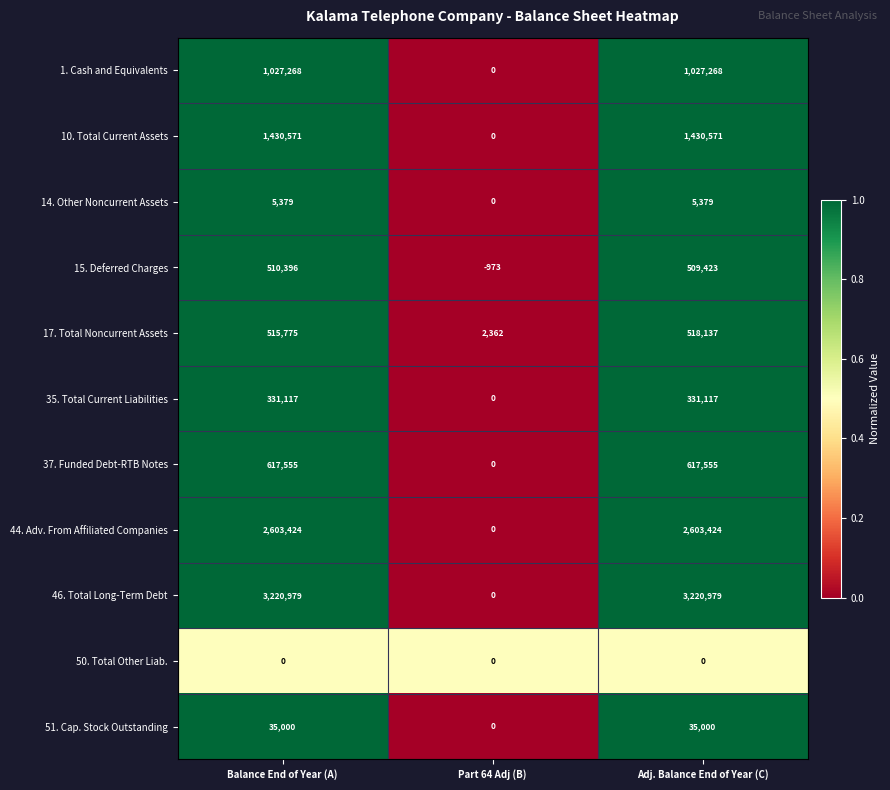

How many data points does each series have?

3